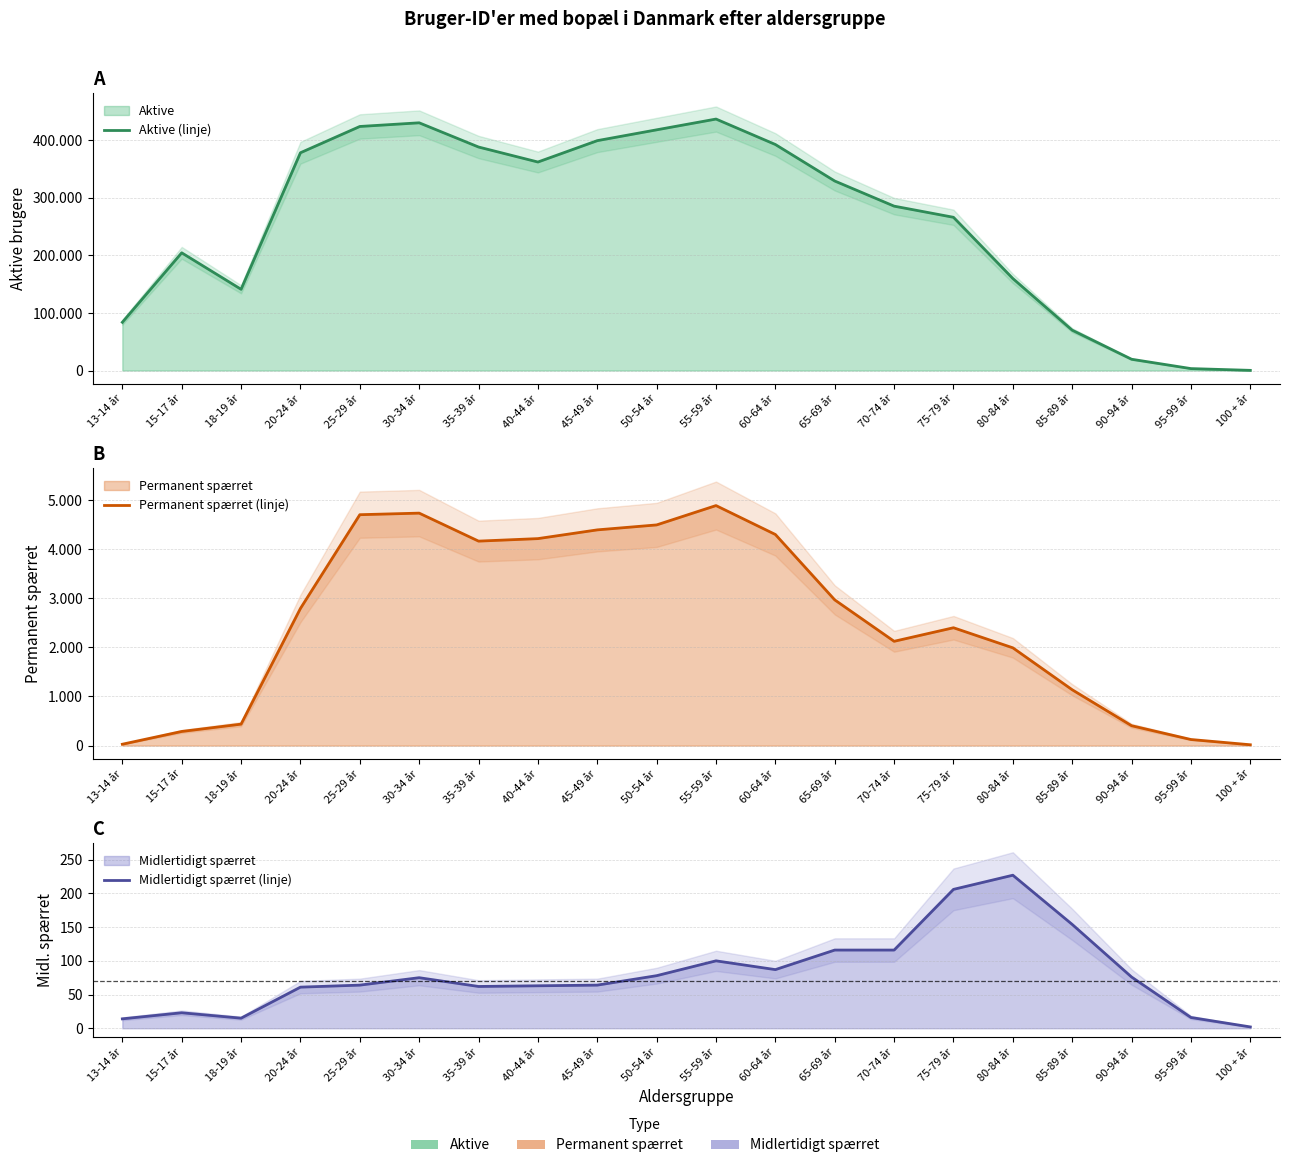

How many categories are shown in the chart?

20